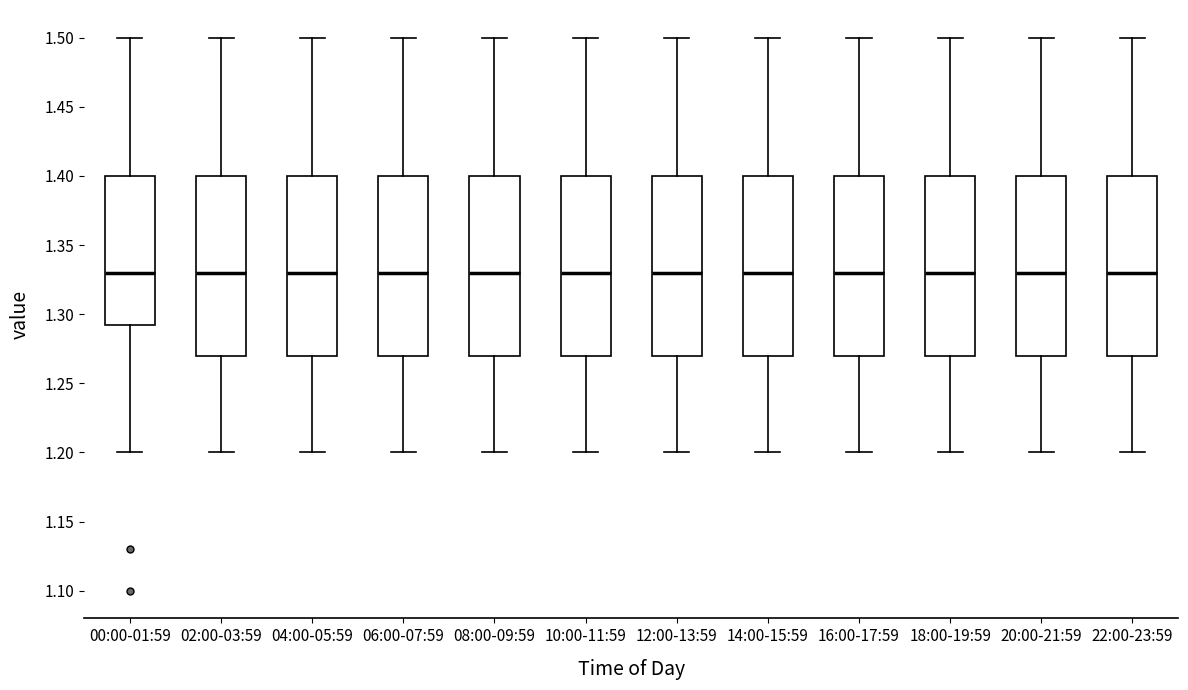

Reading left to right, read every box against the y-axis: the position of its median line, the range the box covers, and the ends of its whiskers. The values are not printed on the chart, so give them approximately, as read against the axis.

00:00-01:59: median 1.330, box 1.295 to 1.400, whiskers 1.200 to 1.500
02:00-03:59: median 1.330, box 1.270 to 1.400, whiskers 1.200 to 1.500
04:00-05:59: median 1.330, box 1.270 to 1.400, whiskers 1.200 to 1.500
06:00-07:59: median 1.330, box 1.270 to 1.400, whiskers 1.200 to 1.500
08:00-09:59: median 1.330, box 1.270 to 1.400, whiskers 1.200 to 1.500
10:00-11:59: median 1.330, box 1.270 to 1.400, whiskers 1.200 to 1.500
12:00-13:59: median 1.330, box 1.270 to 1.400, whiskers 1.200 to 1.500
14:00-15:59: median 1.330, box 1.270 to 1.400, whiskers 1.200 to 1.500
16:00-17:59: median 1.330, box 1.270 to 1.400, whiskers 1.200 to 1.500
18:00-19:59: median 1.330, box 1.270 to 1.400, whiskers 1.200 to 1.500
20:00-21:59: median 1.330, box 1.270 to 1.400, whiskers 1.200 to 1.500
22:00-23:59: median 1.330, box 1.270 to 1.400, whiskers 1.200 to 1.500